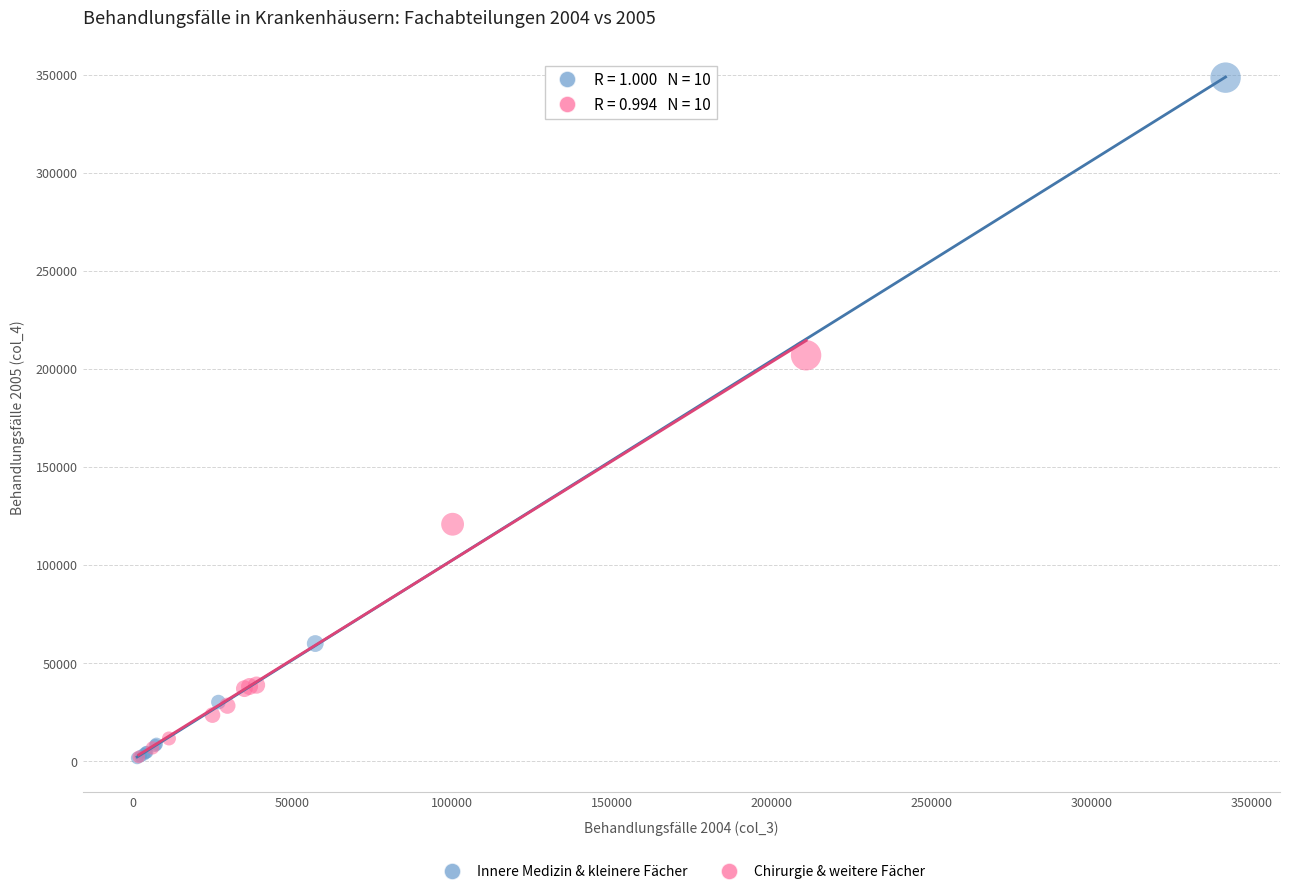

Which series reaches the maximum Y coordinate?

Innere Medizin & kleinere Fächer